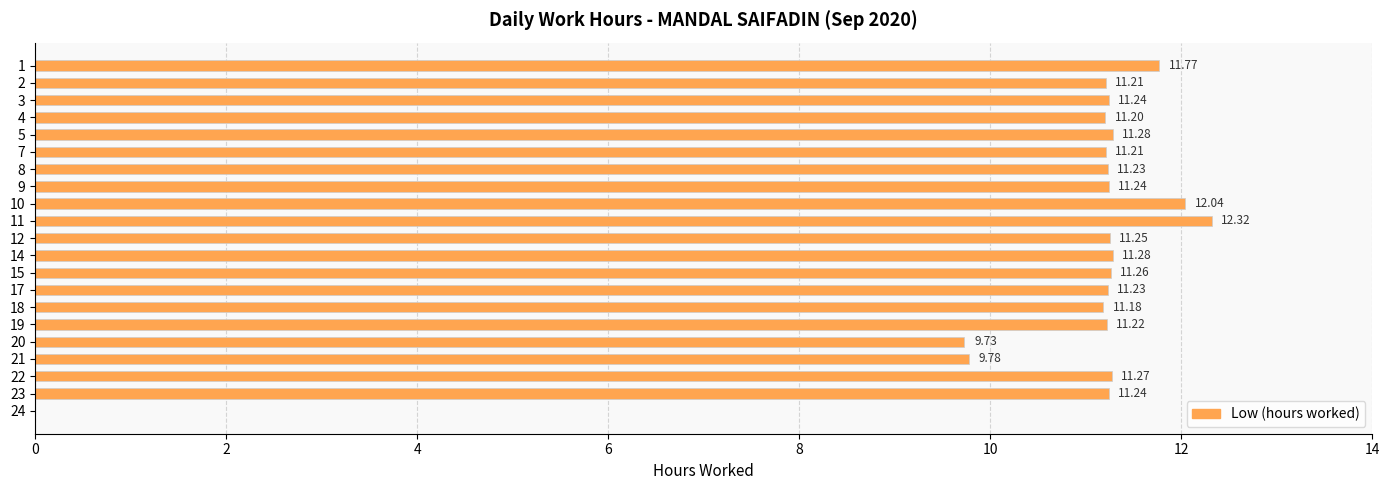

What is the sum of the values at 20 and 18?

20.9